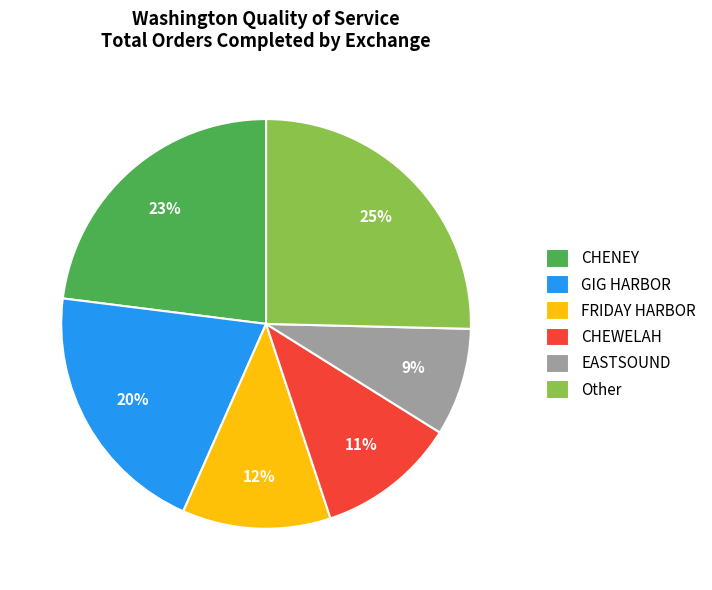

Rank the categories by value from lowest to highest.

EASTSOUND, CHEWELAH, FRIDAY HARBOR, GIG HARBOR, CHENEY, Other